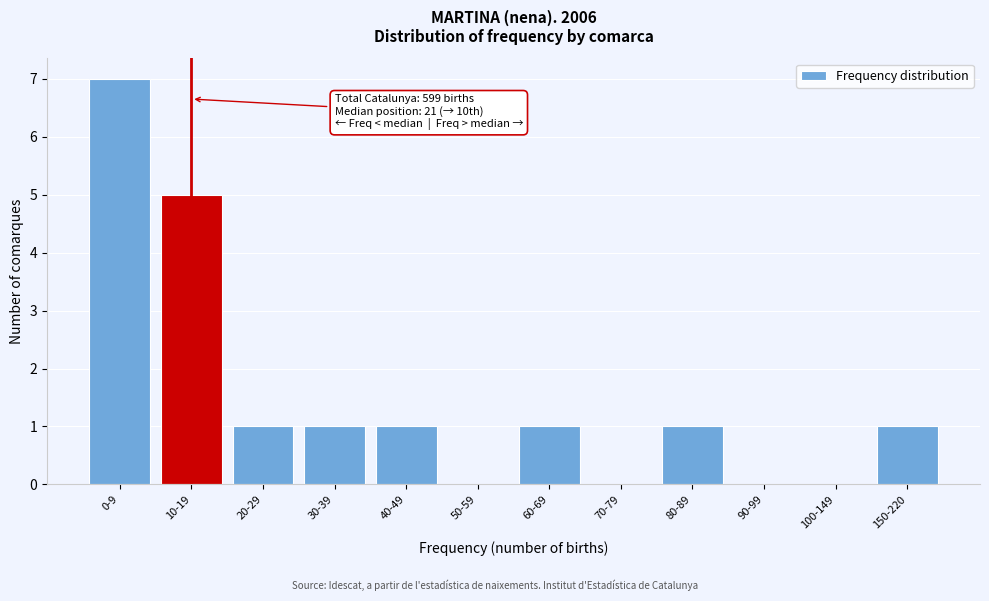

Reading left to right, extract all data points from this chart.

0-9=7	10-19=5	20-29=1	30-39=1	40-49=1	50-59=0	60-69=1	70-79=0	80-89=1	90-99=0	100-149=0	150-220=1